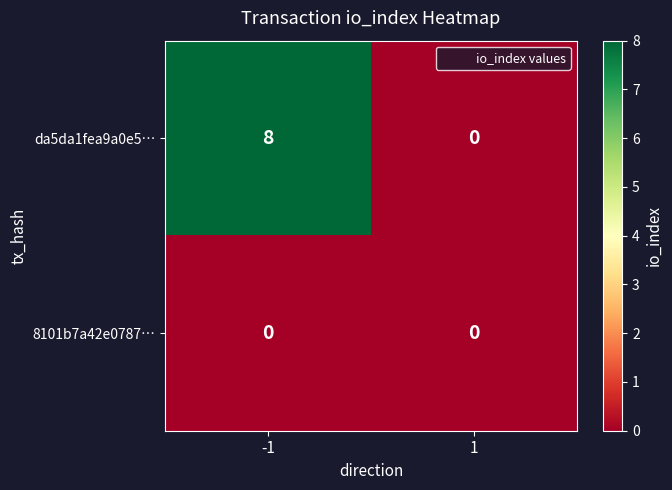

What is the difference between the maximum and minimum values in the da5da1fea9a0e5… series?

8